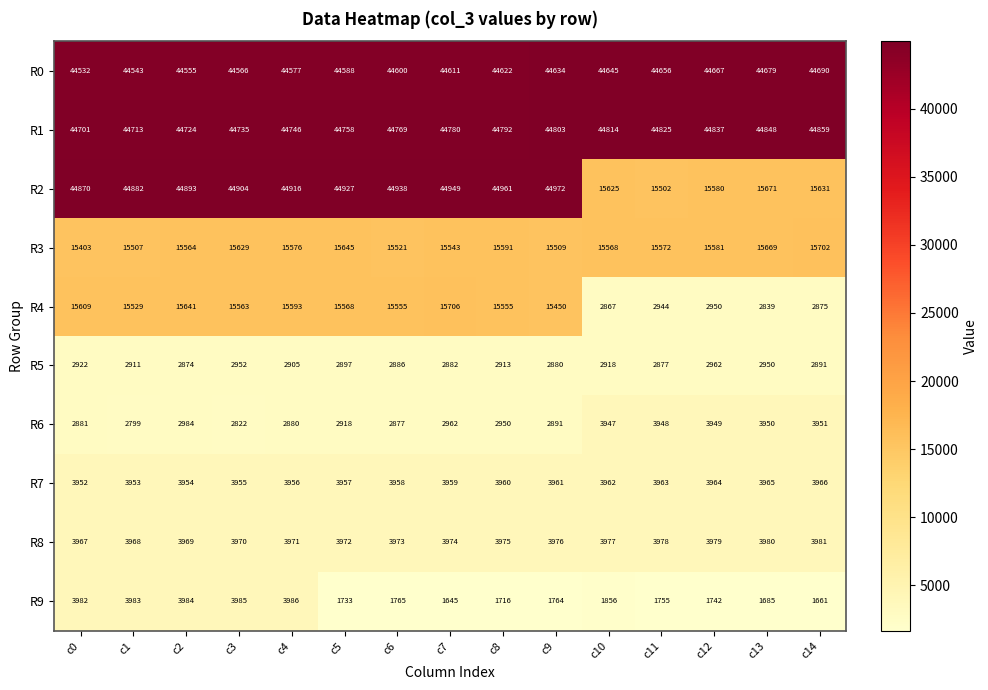

List the series in order of their peak value, lowest first.

R5, R6, R7, R8, R9, R3, R4, R0, R1, R2